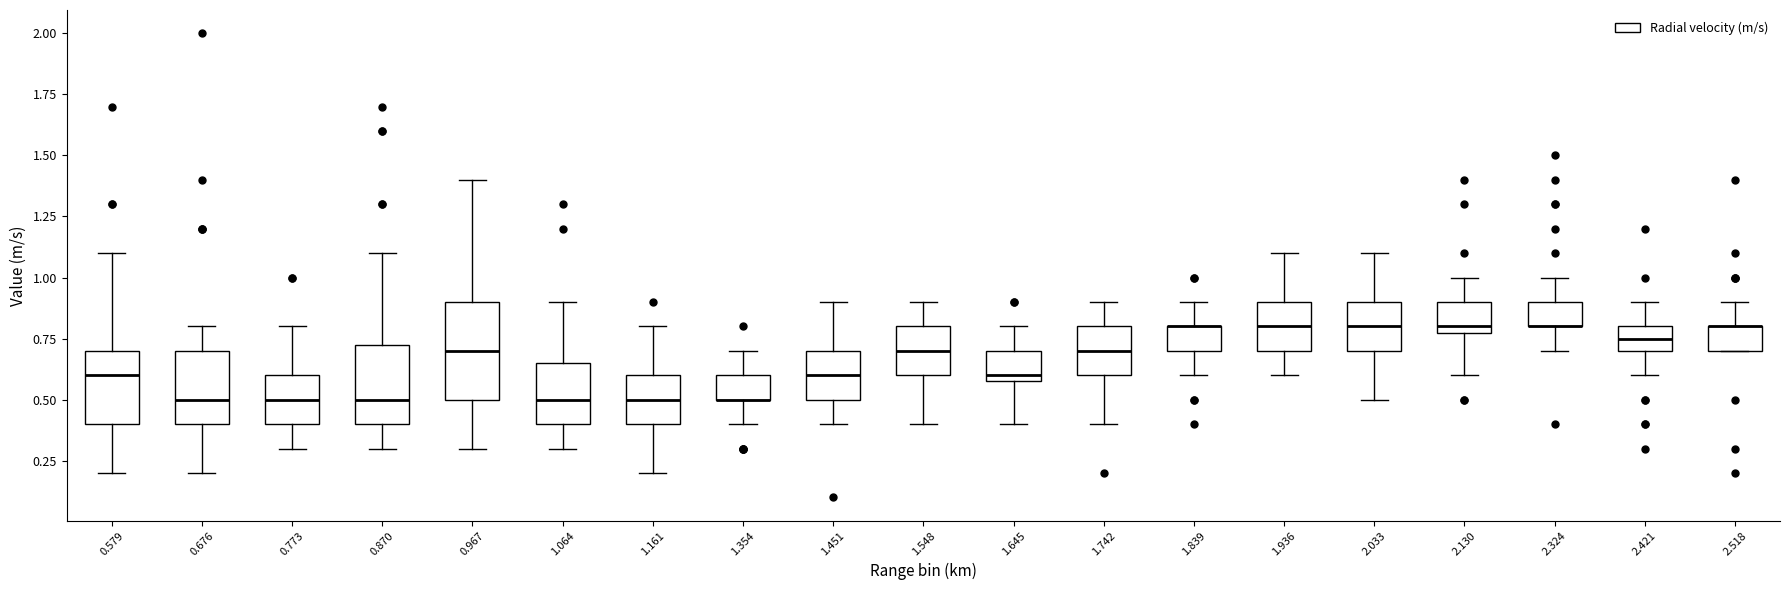

Reading left to right, read every box against the y-axis: the position of its median line, the range the box covers, and the ends of its whiskers. The values are not printed on the chart, so give them approximately, as read against the axis.

0.579: median 0.60, box 0.40 to 0.70, whiskers 0.20 to 1.10
0.676: median 0.50, box 0.40 to 0.70, whiskers 0.20 to 0.80
0.773: median 0.50, box 0.40 to 0.60, whiskers 0.30 to 0.80
0.870: median 0.50, box 0.40 to 0.75, whiskers 0.30 to 1.10
0.967: median 0.70, box 0.50 to 0.90, whiskers 0.30 to 1.40
1.064: median 0.50, box 0.40 to 0.65, whiskers 0.30 to 0.90
1.161: median 0.50, box 0.40 to 0.60, whiskers 0.20 to 0.80
1.354: median 0.50 (drawn on the box's lower edge), box 0.50 to 0.60, whiskers 0.40 to 0.70
1.451: median 0.60, box 0.50 to 0.70, whiskers 0.40 to 0.90
1.548: median 0.70, box 0.60 to 0.80, whiskers 0.40 to 0.90
1.645: median 0.60 (just above the box's lower edge), box 0.60 to 0.70, whiskers 0.40 to 0.80
1.742: median 0.70, box 0.60 to 0.80, whiskers 0.40 to 0.90
1.839: median 0.80 (drawn on the box's upper edge), box 0.70 to 0.80, whiskers 0.60 to 0.90
1.936: median 0.80, box 0.70 to 0.90, whiskers 0.60 to 1.10
2.033: median 0.80, box 0.70 to 0.90, whiskers 0.50 to 1.10
2.130: median 0.80 (just above the box's lower edge), box 0.80 to 0.90, whiskers 0.60 to 1.00
2.324: median 0.80 (drawn on the box's lower edge), box 0.80 to 0.90, whiskers 0.70 to 1.00
2.421: median 0.75, box 0.70 to 0.80, whiskers 0.60 to 0.90
2.518: median 0.80 (drawn on the box's upper edge), box 0.70 to 0.80, whiskers 0.70 to 0.90